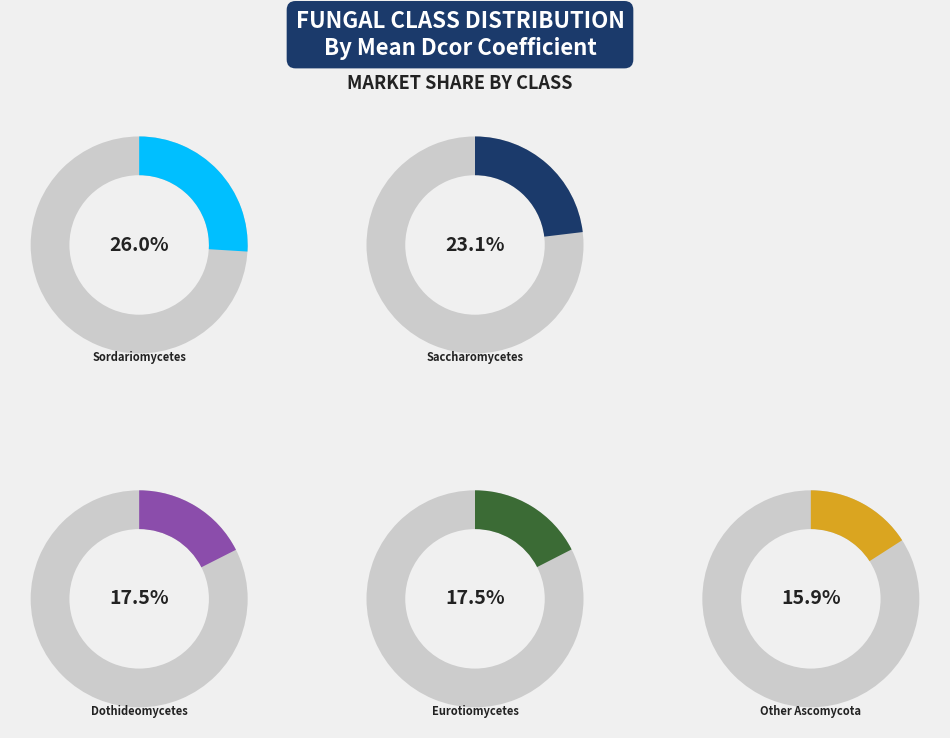

How many segments does this pie chart have?

5